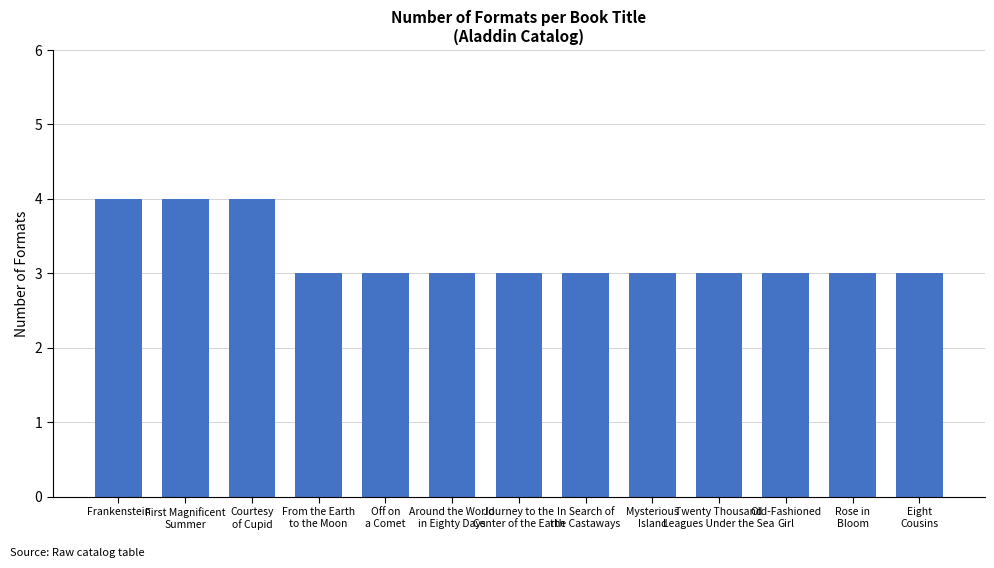

What position from the right is Frankenstein?

13